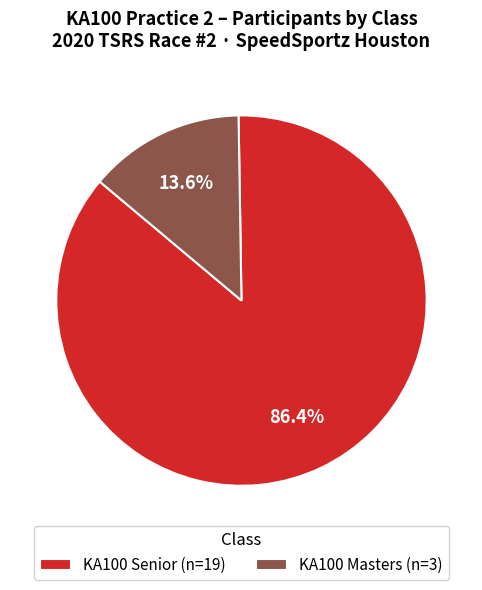

Do KA100 Masters (n=3) and KA100 Senior (n=19) together represent more than half of the pie?

Yes